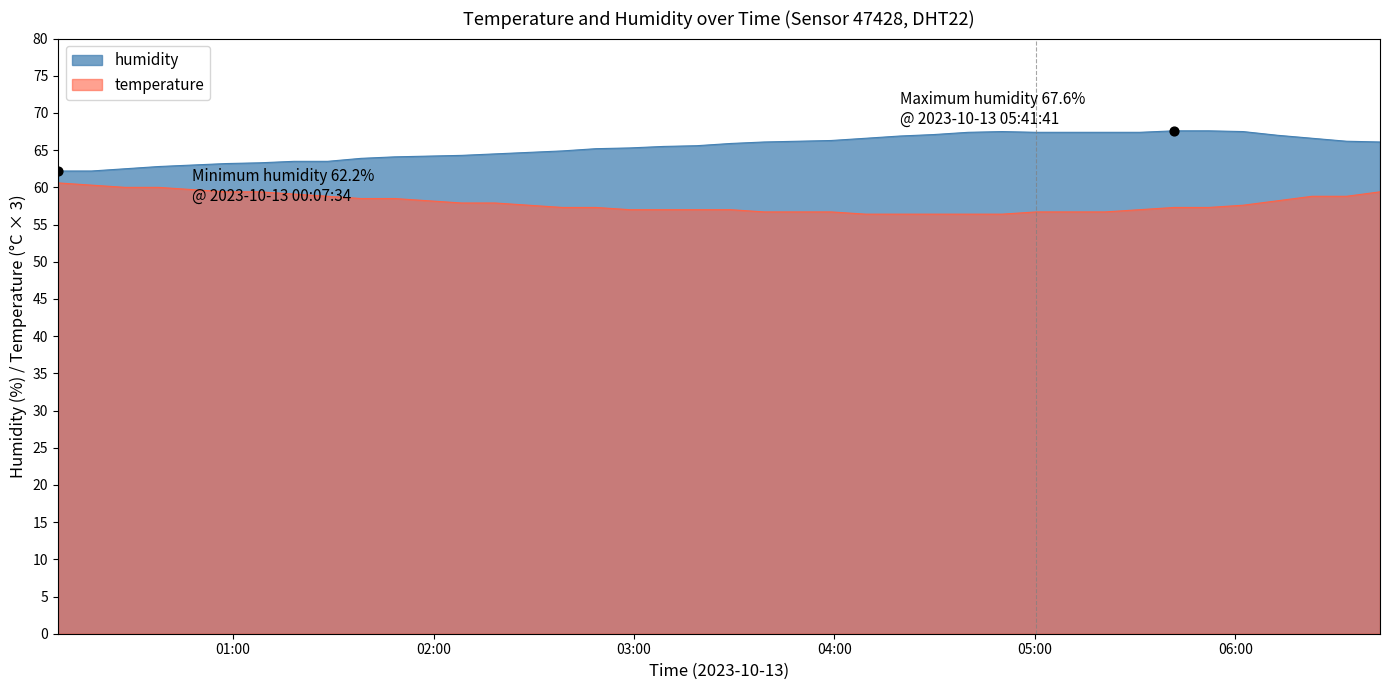

Which series has the largest total across all categories?

humidity